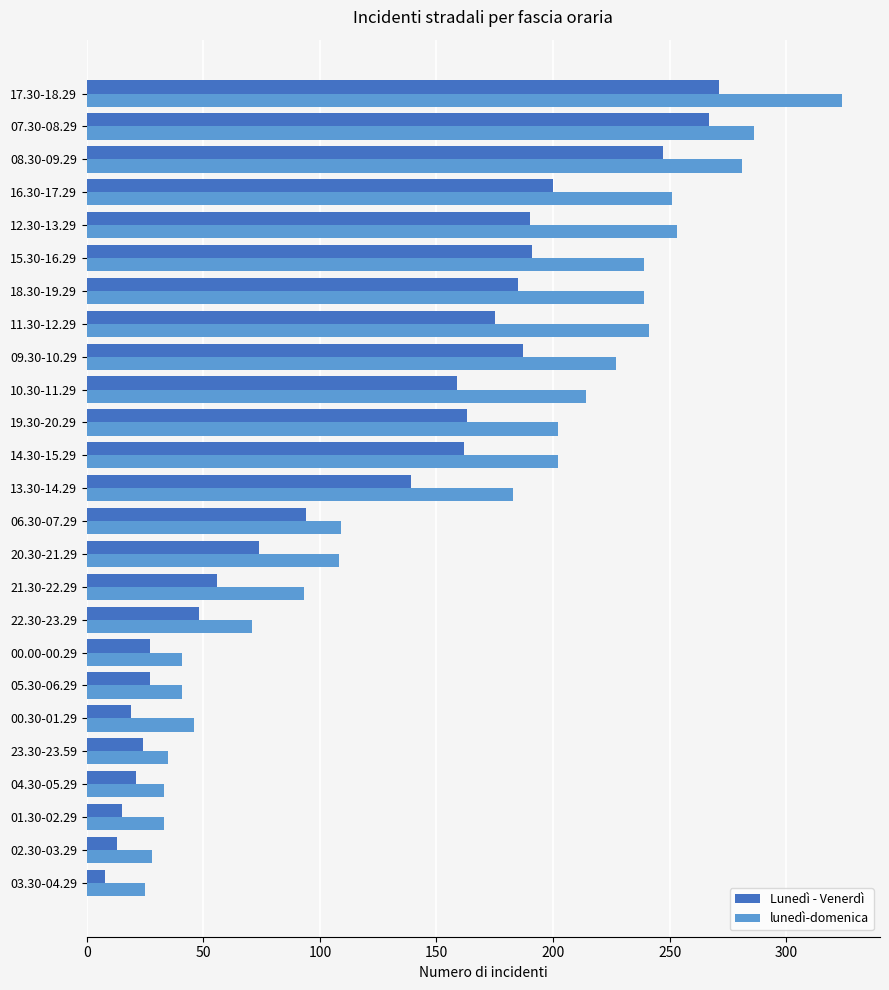

Which series has the largest total across all categories?

lunedì-domenica